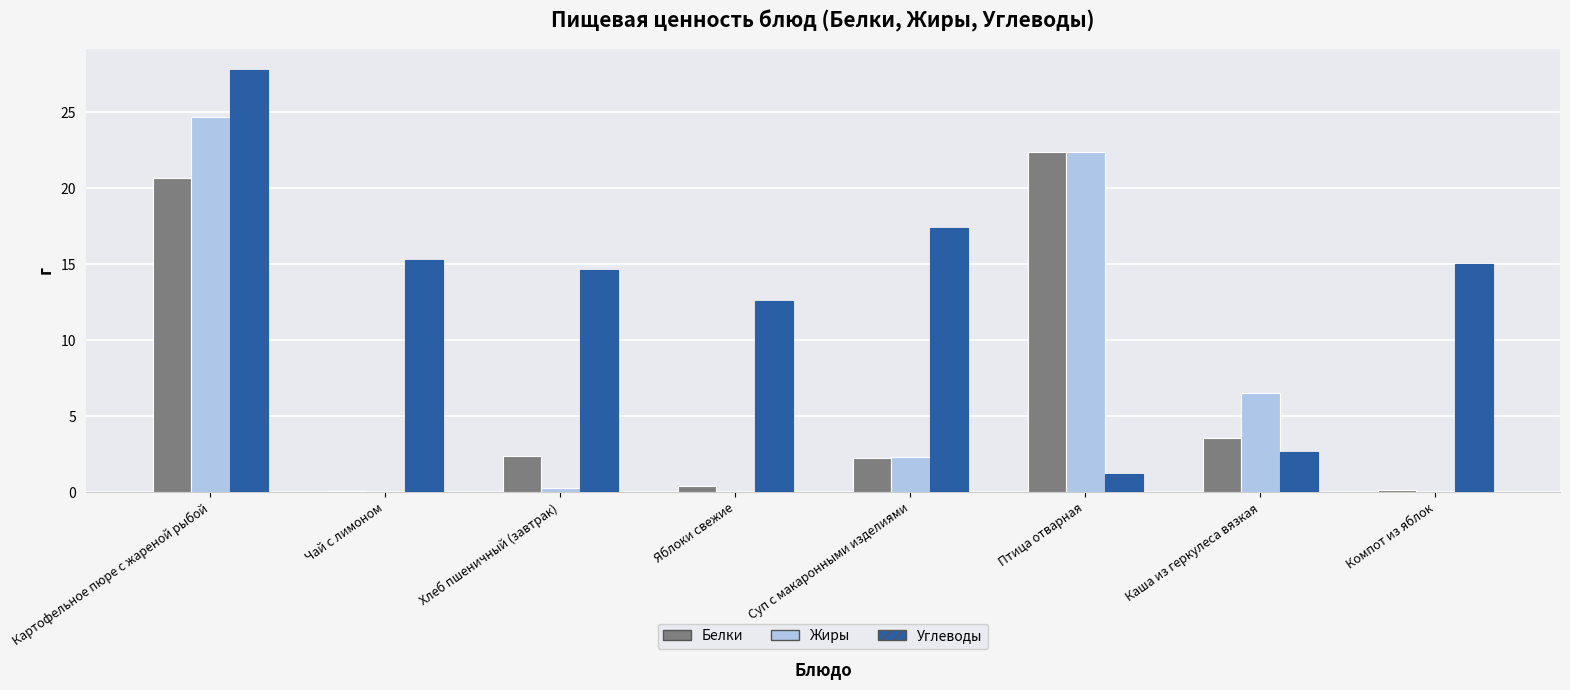

The value of Белки at Картофельное пюре с жареной рыбой is 8.1. True or false?

False